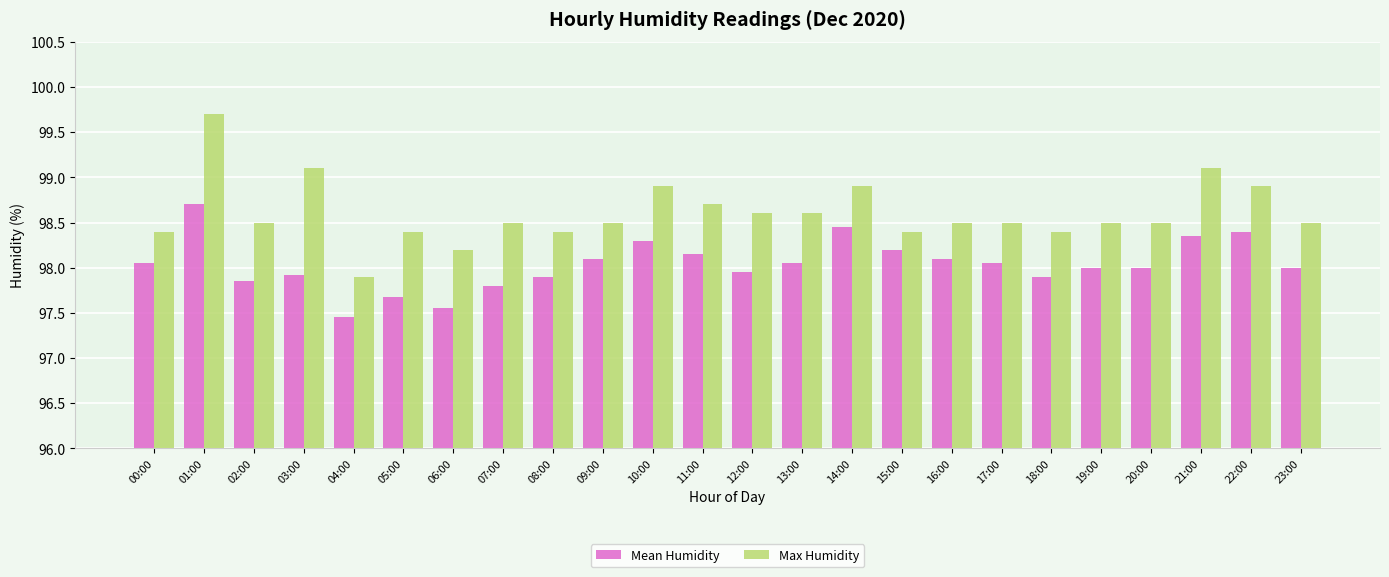

What position from the left is 14:00?

15